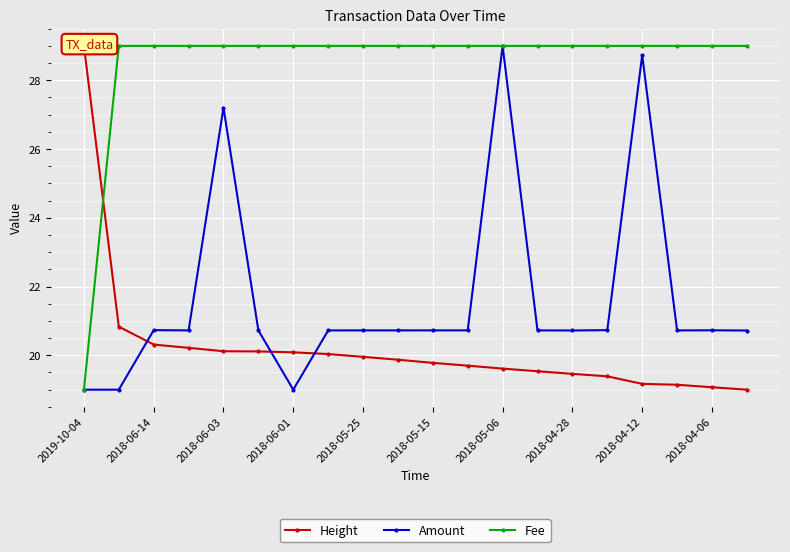

What is the maximum value for Fee?

29.0